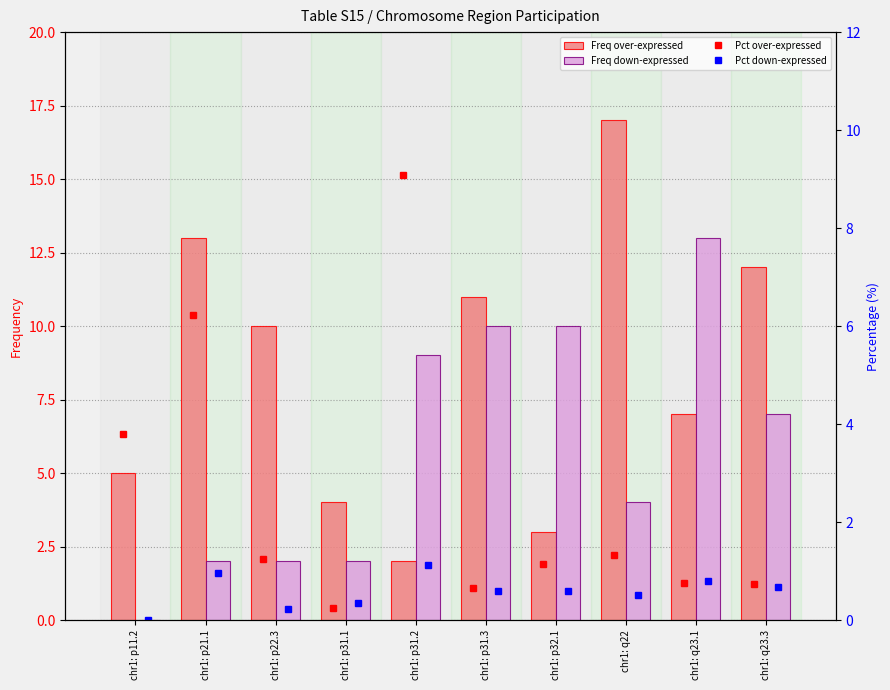

Reading left to right, what are all the values shown in this chart?

Freq over-expressed: 5.0	13.0	10.0	4.0	2.0	11.0	3.0	17.0	7.0	12.0
Freq down-expressed: 0.0	2.0	2.0	2.0	9.0	10.0	10.0	4.0	13.0	7.0
Pct over-expressed: 3.8	6.2	1.2	0.2	9.1	0.7	1.1	1.3	0.7	0.7
Pct down-expressed: 0.0	1.0	0.2	0.3	1.1	0.6	0.6	0.5	0.8	0.7